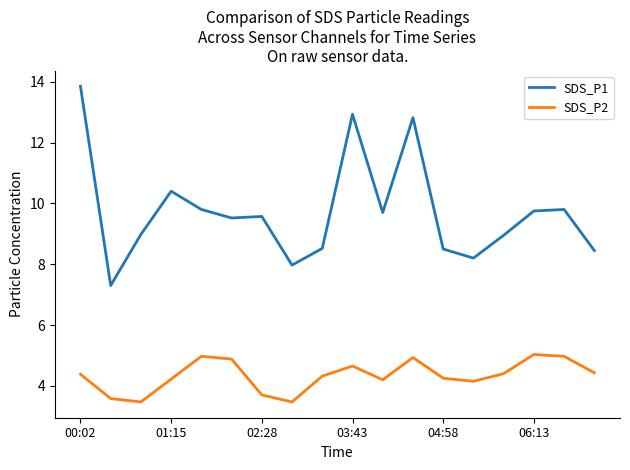

Which series has the widest spread of values?

SDS_P1